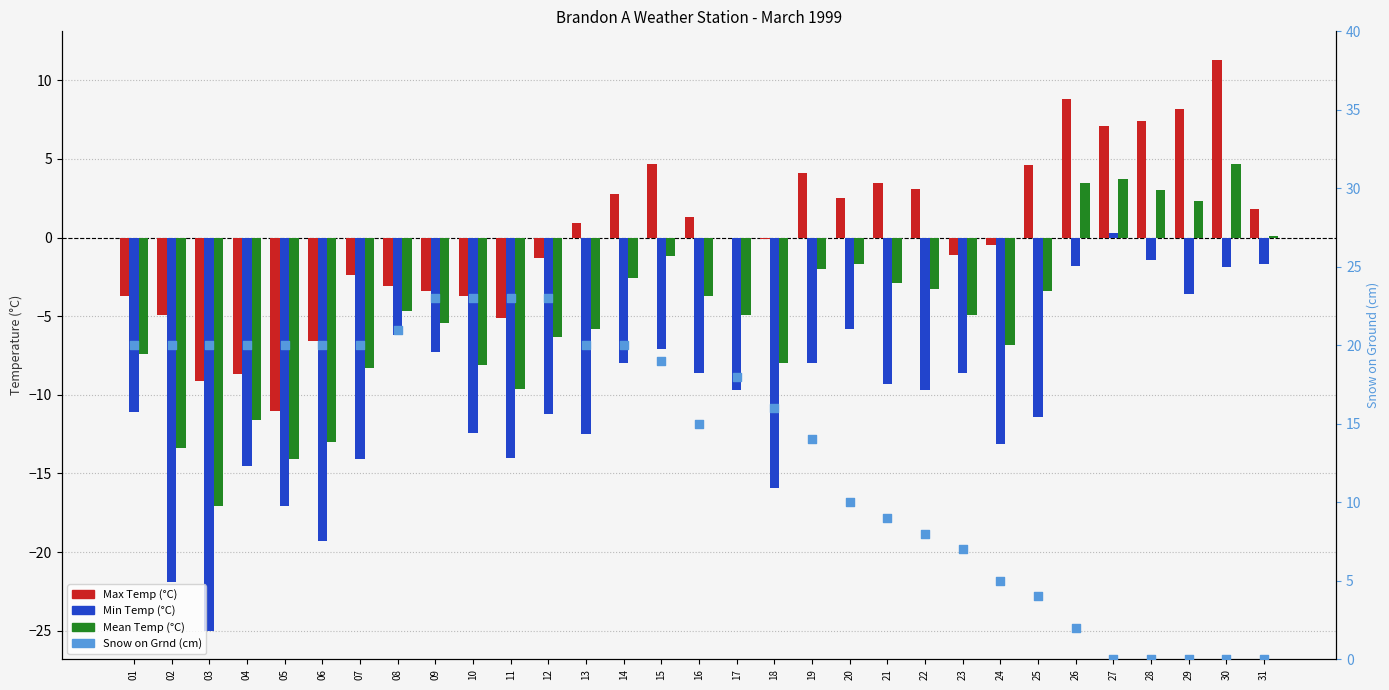

At how many categories does at least one series exceed -21?

31